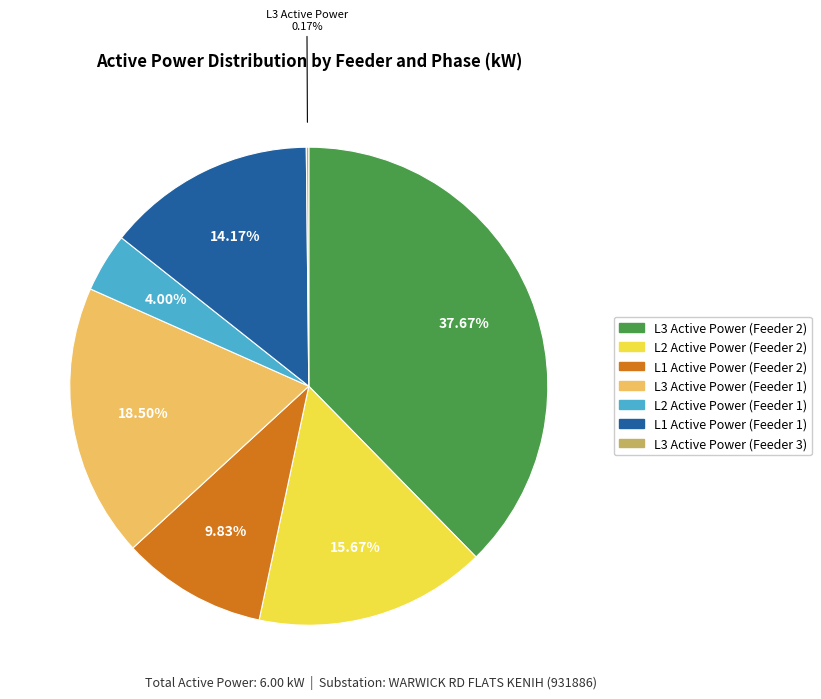

Is there any slice that represents more than half of the pie?

No